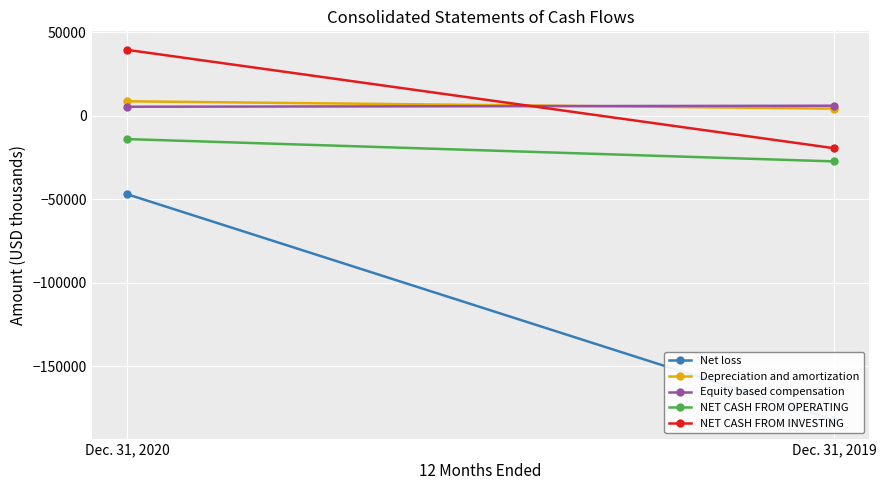

What is the spread (max minus min) of values at Dec. 31, 2020?

86342